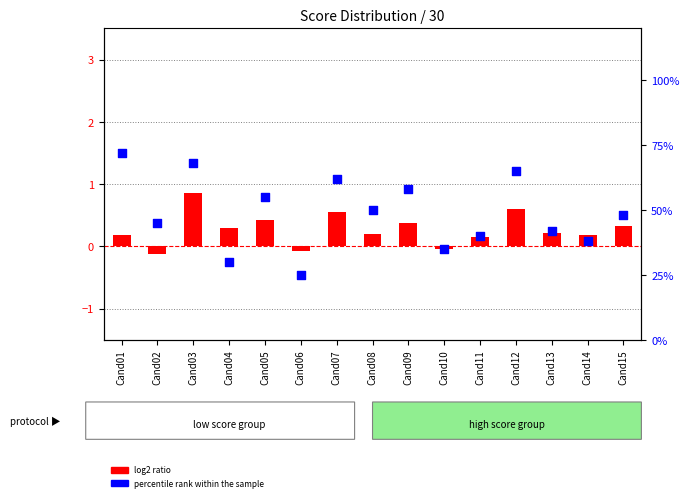

Which series has the largest Y range (max minus min)?

percentile rank within the sample